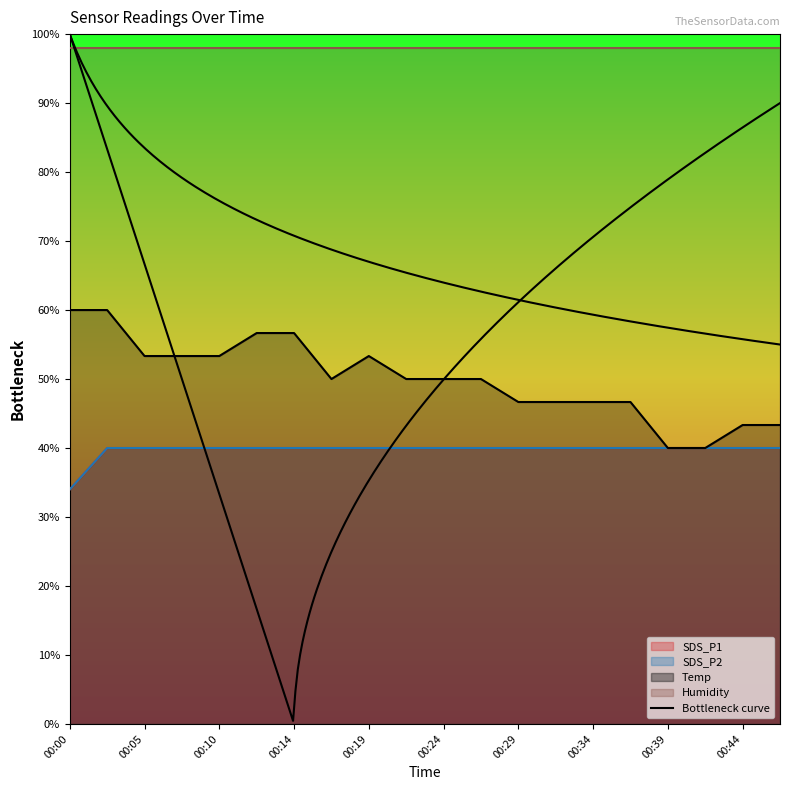

True or false: SDS_P2 has a value of 40.0 at 00:02.

True